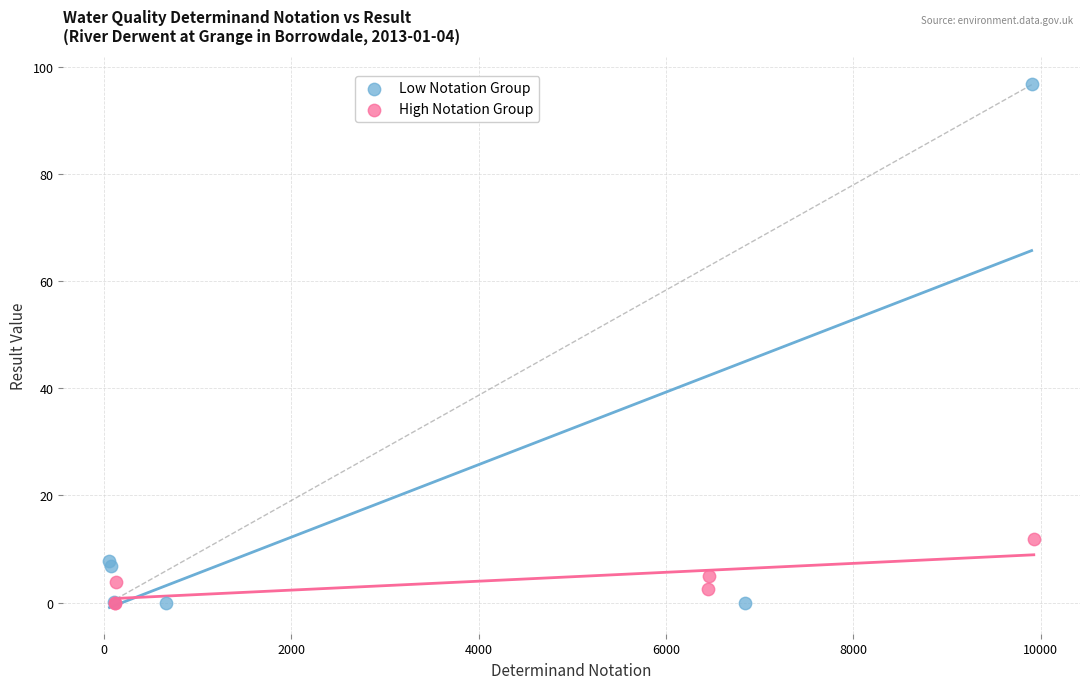

Which series reaches the maximum Y coordinate?

Low Notation Group